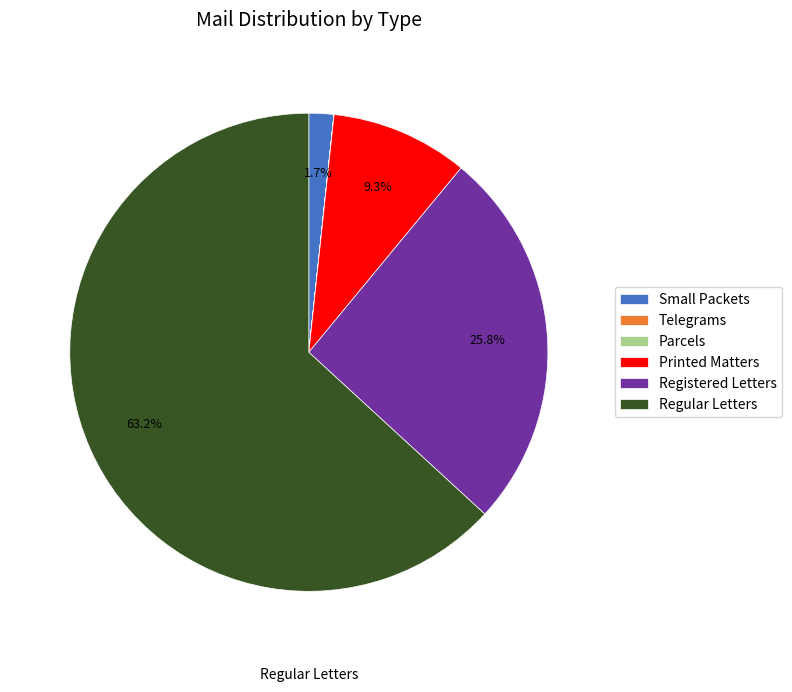

What is the largest slice in the pie chart?

Regular Letters